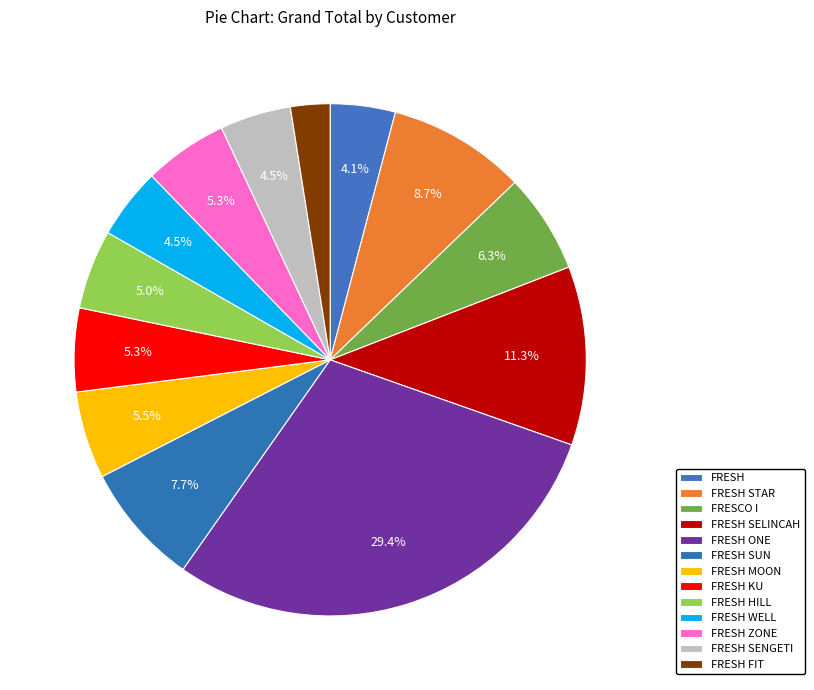

How many slices are in this pie chart?

13